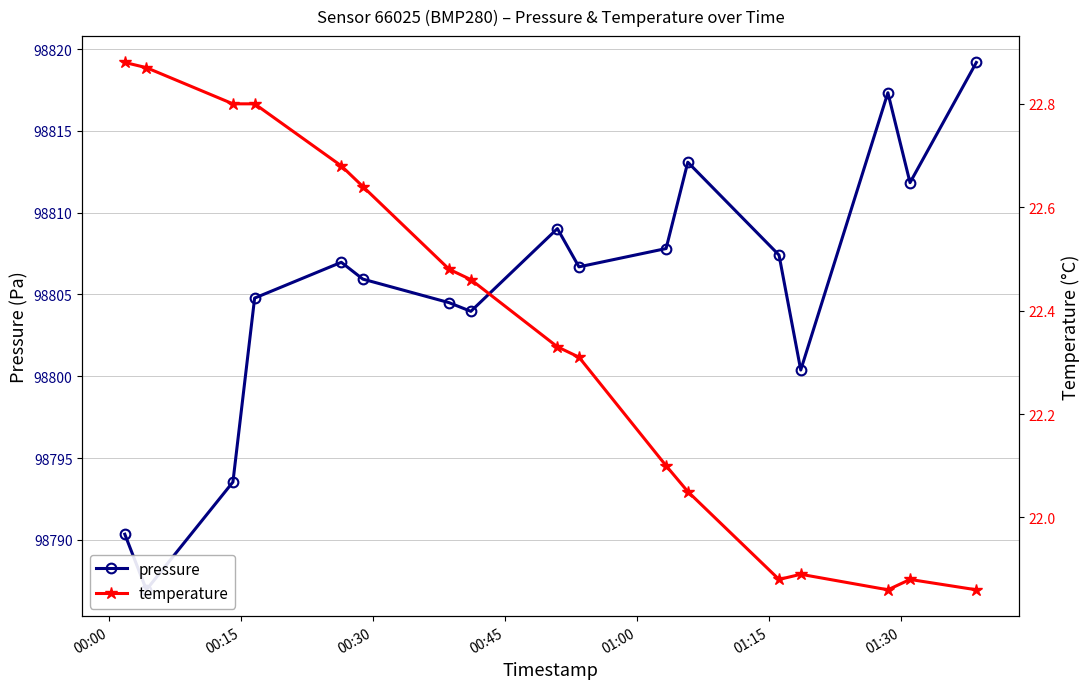

What is the difference between the maximum and minimum values in the pressure series?

32.2